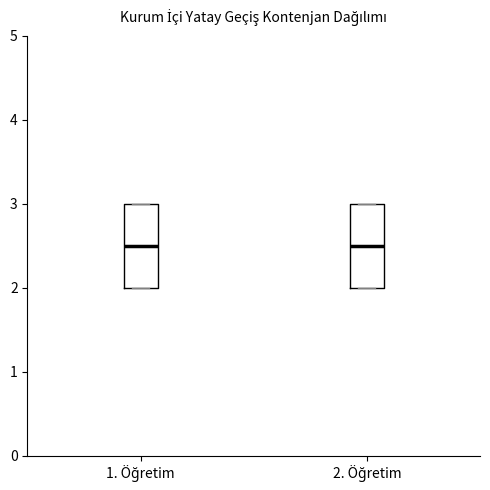

Reading left to right, transcribe this box plot: for each box, give where its median line is, the range the box spans, and where its two whiskers end, as read against the y-axis. The values are not printed on the chart, so give them approximately, as read against the axis.

1. Öğretim: median 2.5, box 2.0 to 3.0, whiskers 2.0 to 3.0
2. Öğretim: median 2.5, box 2.0 to 3.0, whiskers 2.0 to 3.0